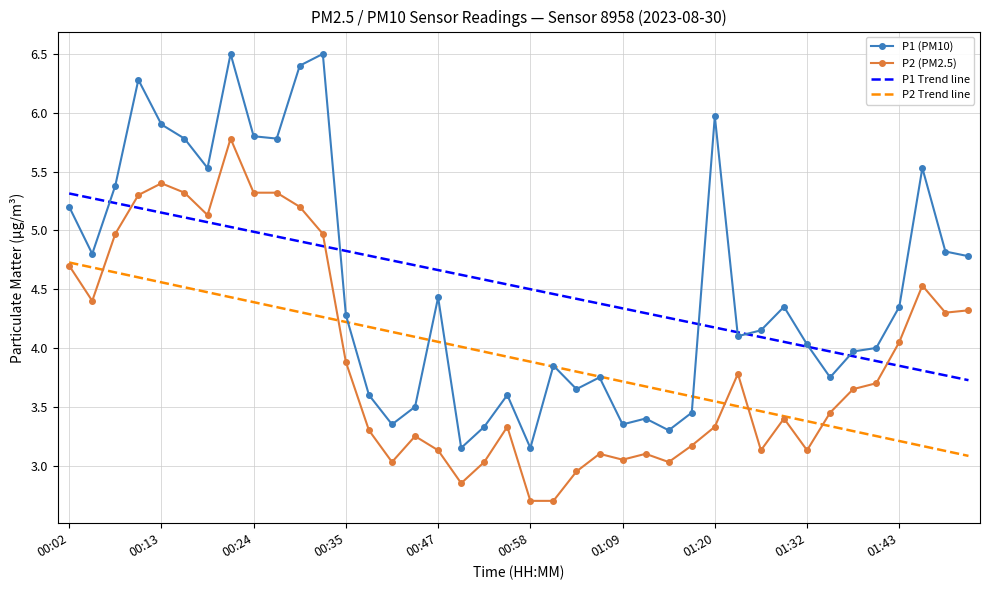

What is the maximum value shown in the chart?

6.5